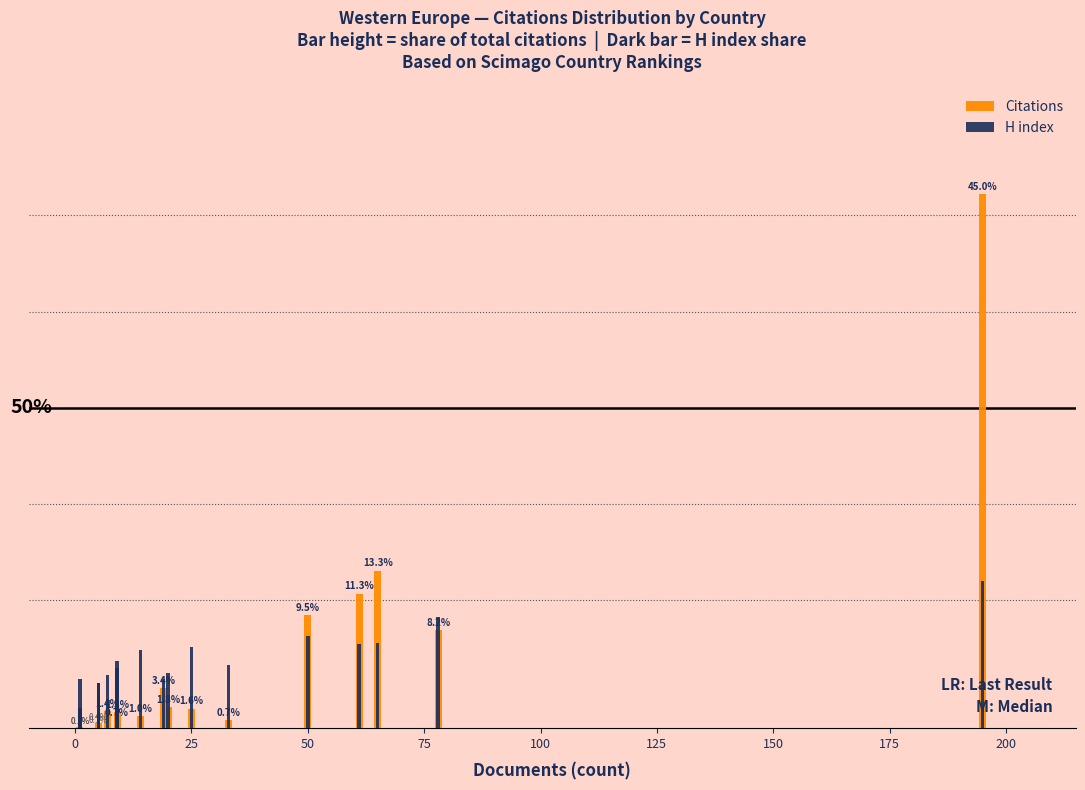

Are the bars horizontal?

No